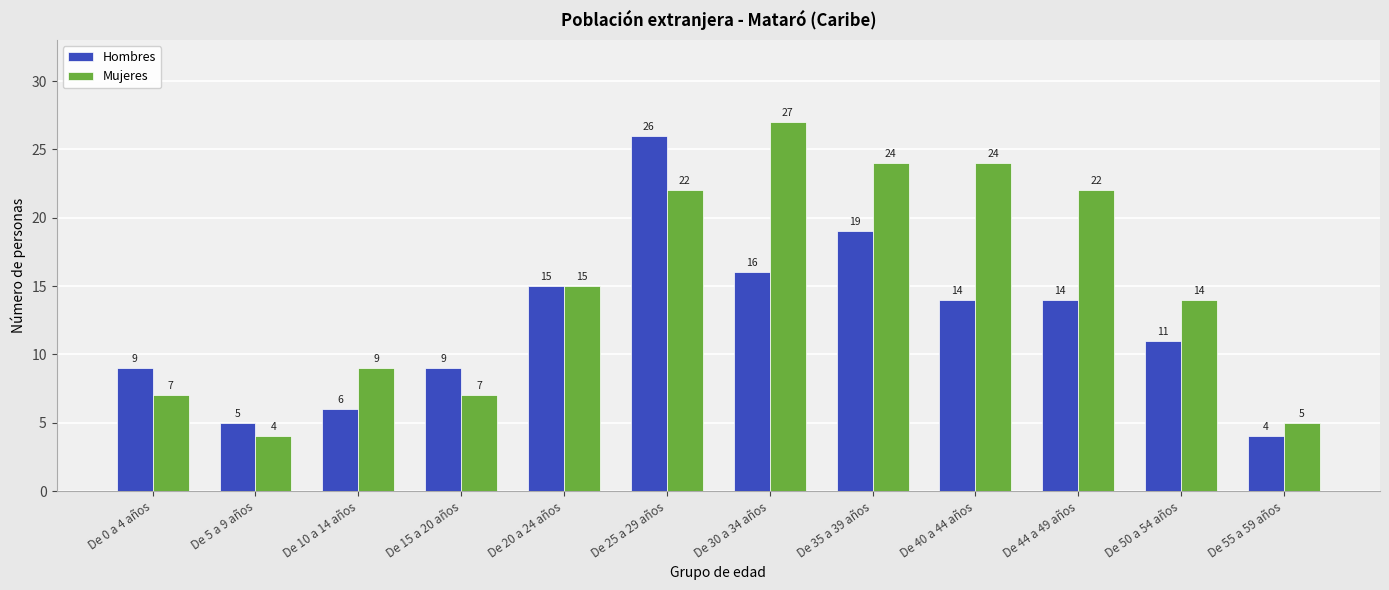

Read the Mujeres value at De 50 a 54 años, to the nearest 10.

10